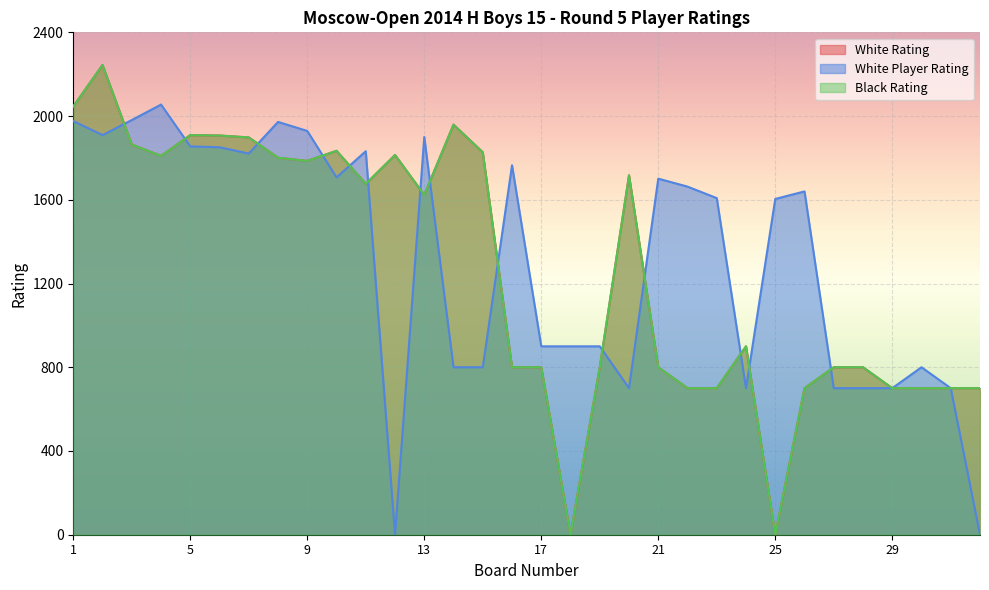

Is the value of Black Rating at 21 greater than the value of White Rating at 1?

No